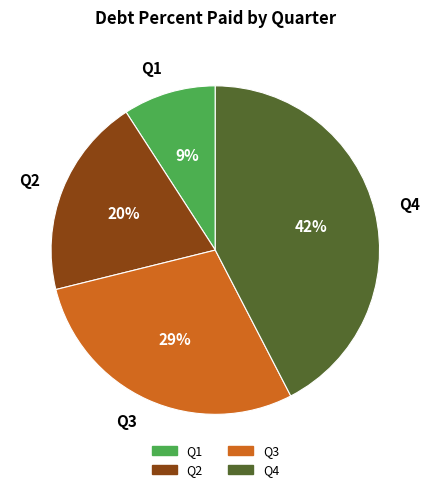

Which slice is the smallest?

Q1